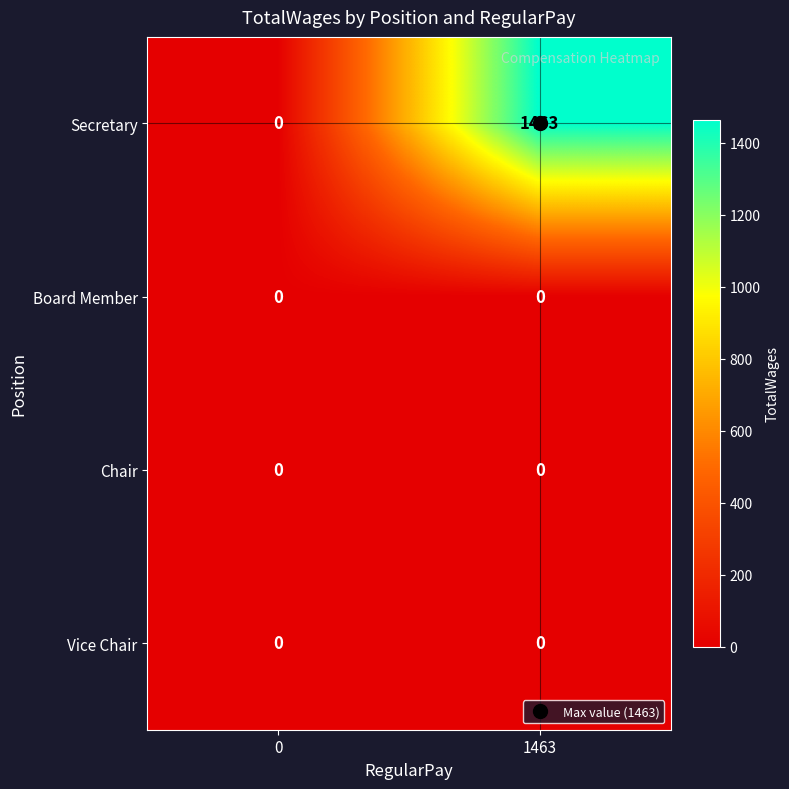

Rank the categories by Secretary value from lowest to highest.

0, 1463